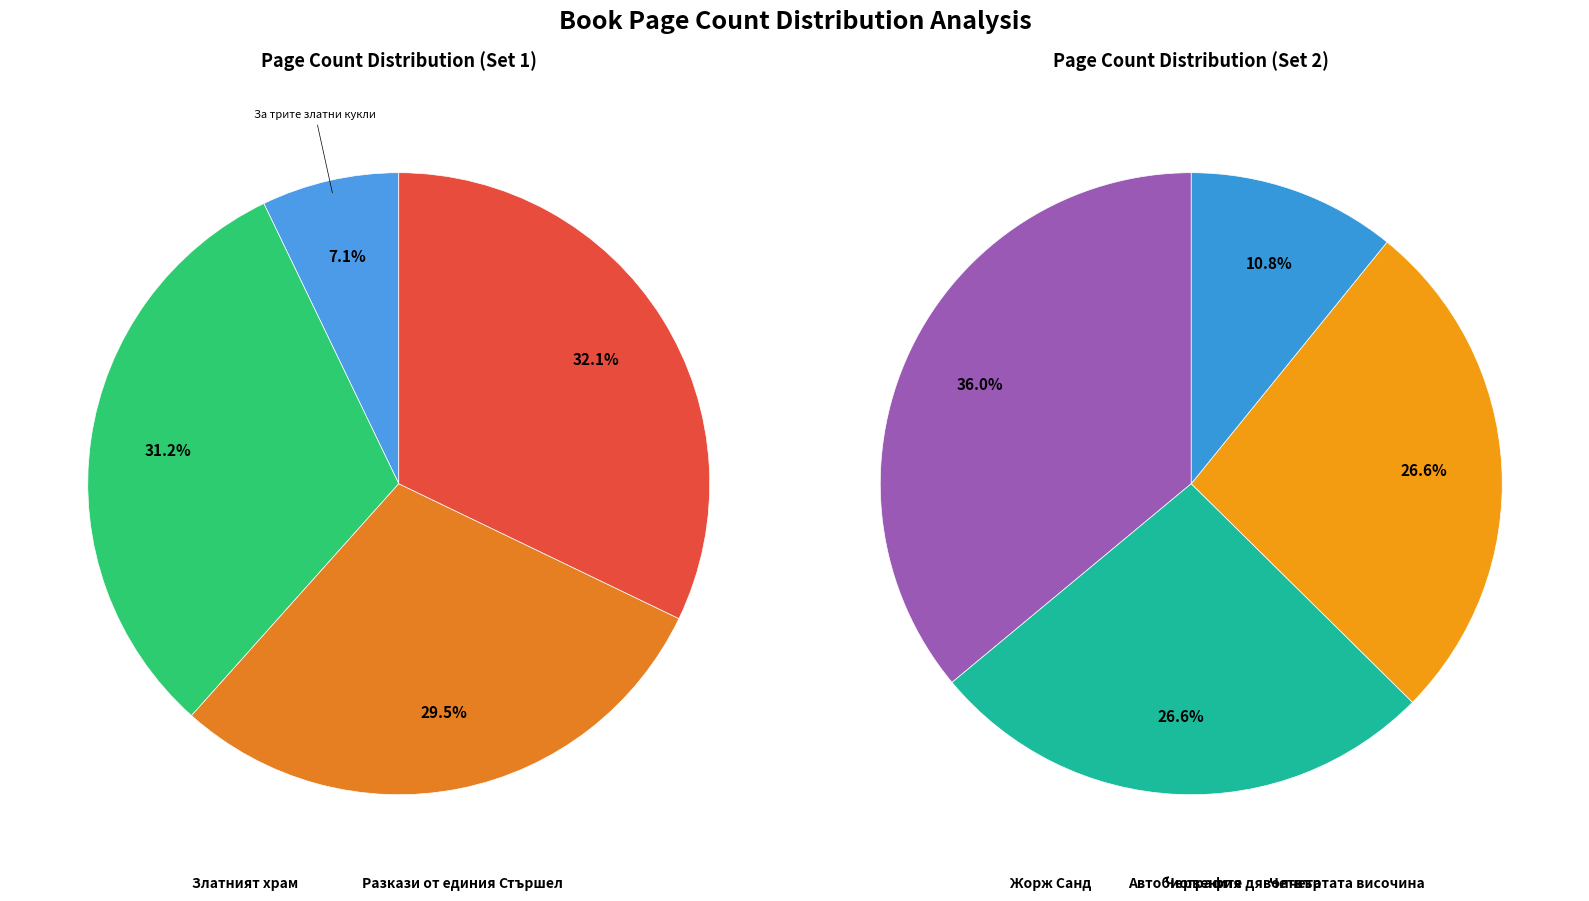

Combined, what portion of the pie is 7385 and 5325?

22.2%